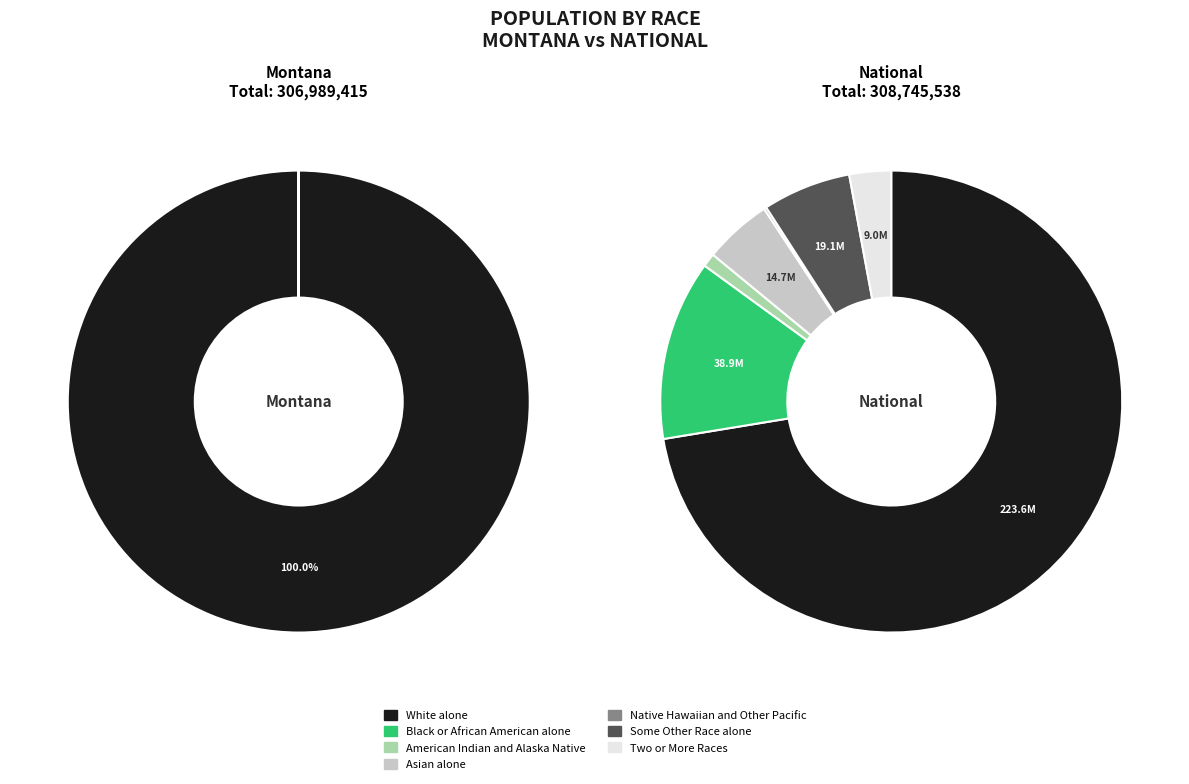

Count the number of slices in the pie.

7